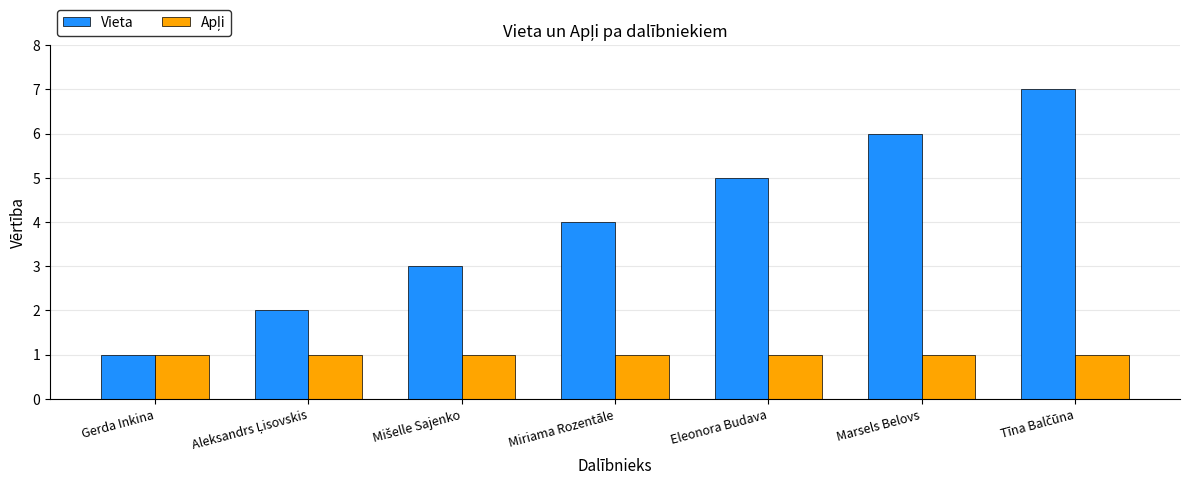

Which series has the largest range (max minus min)?

Vieta